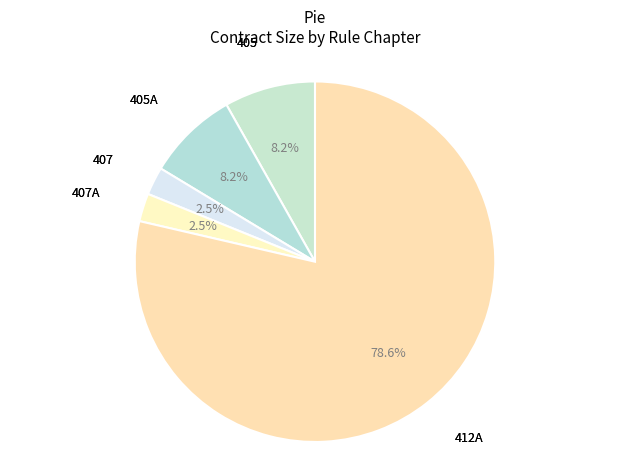

Is there a majority slice in this chart?

Yes